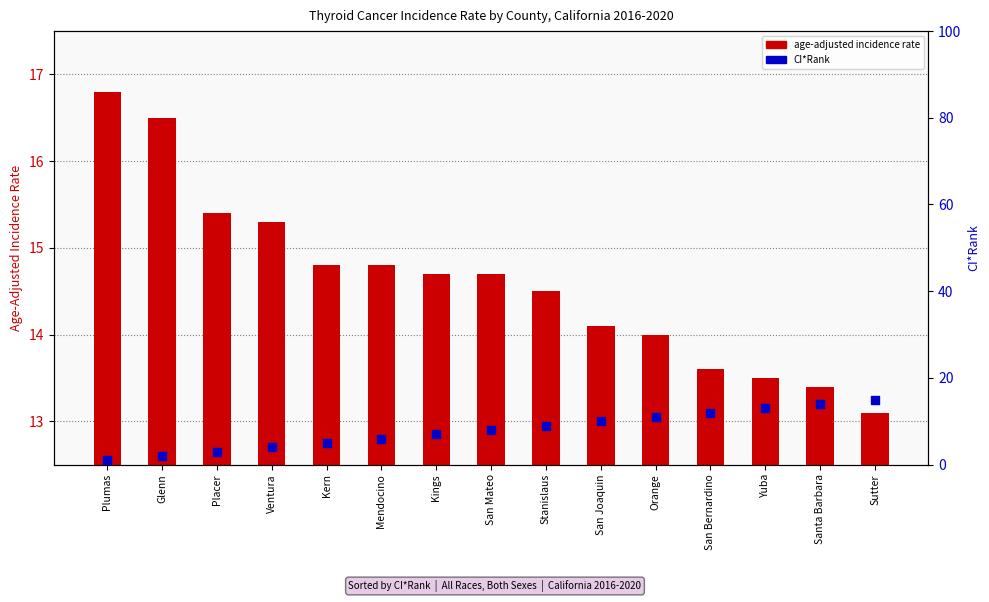

Which series has the largest Y range (max minus min)?

CI*Rank